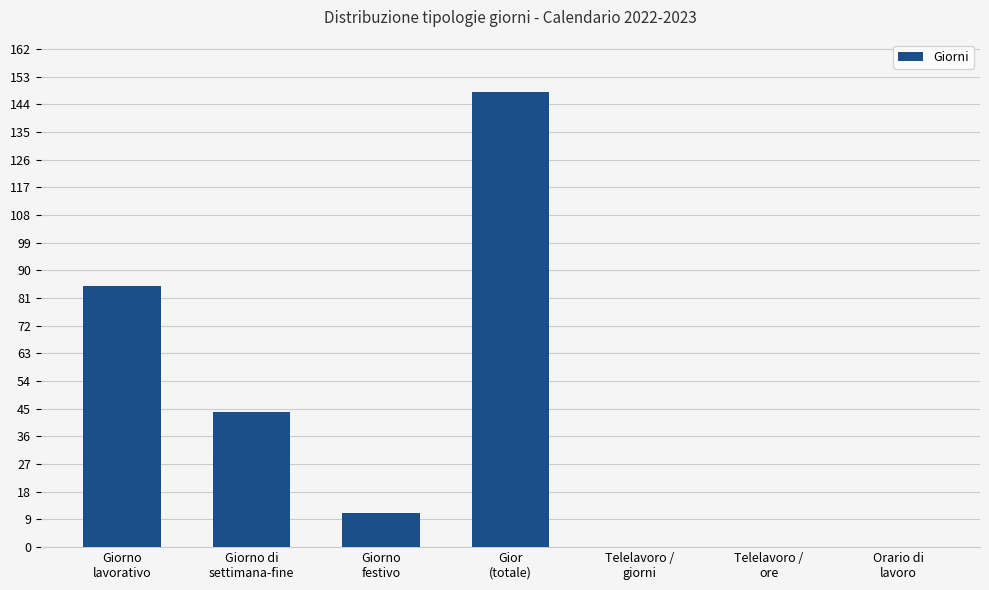

At which label does the data first exceed 11?

Giorno
lavorativo